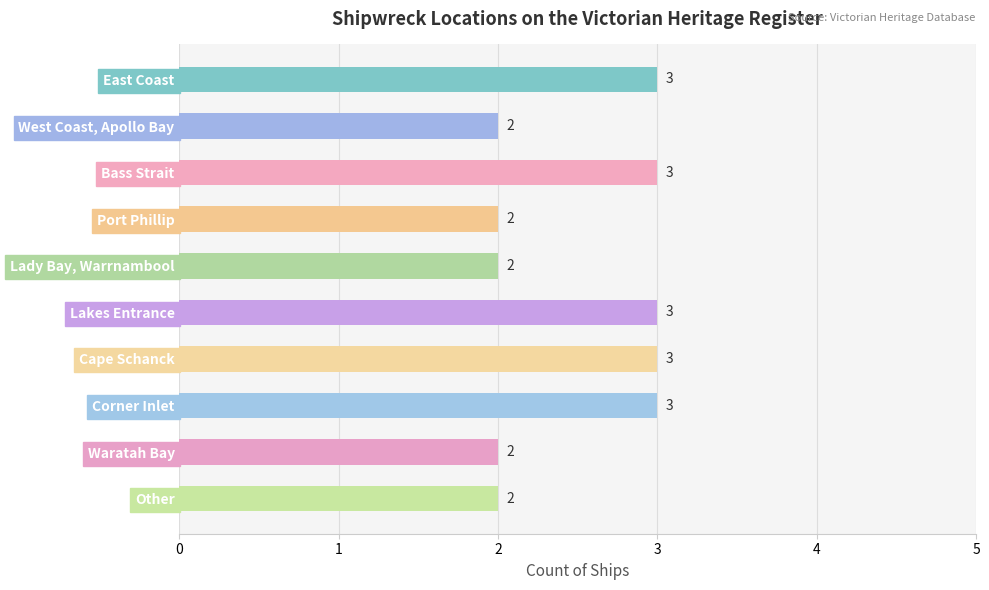

What is the sum of all values?

25